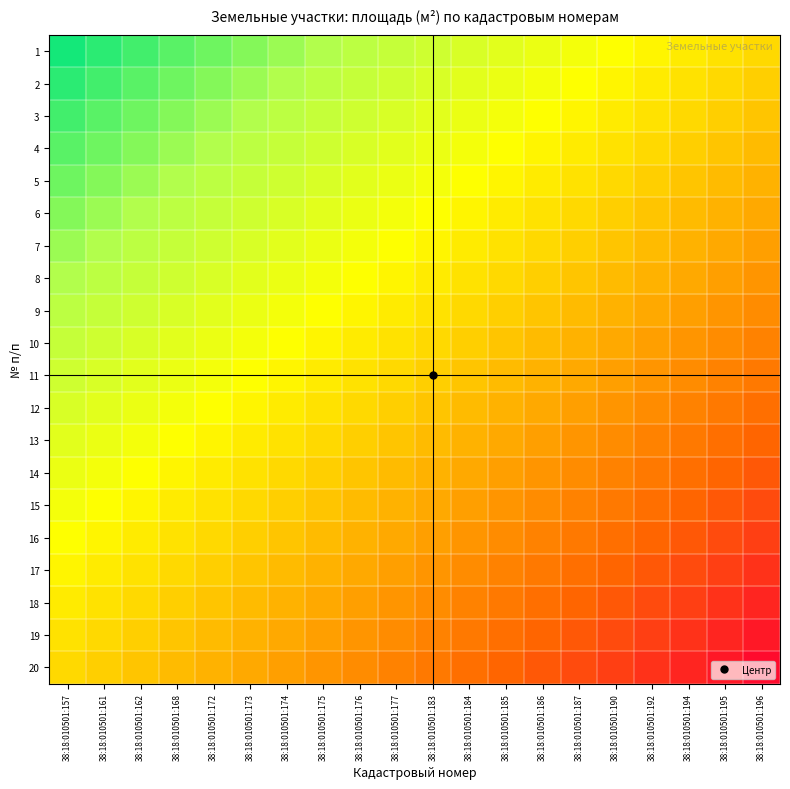

What is the greatest value displayed?

0.9